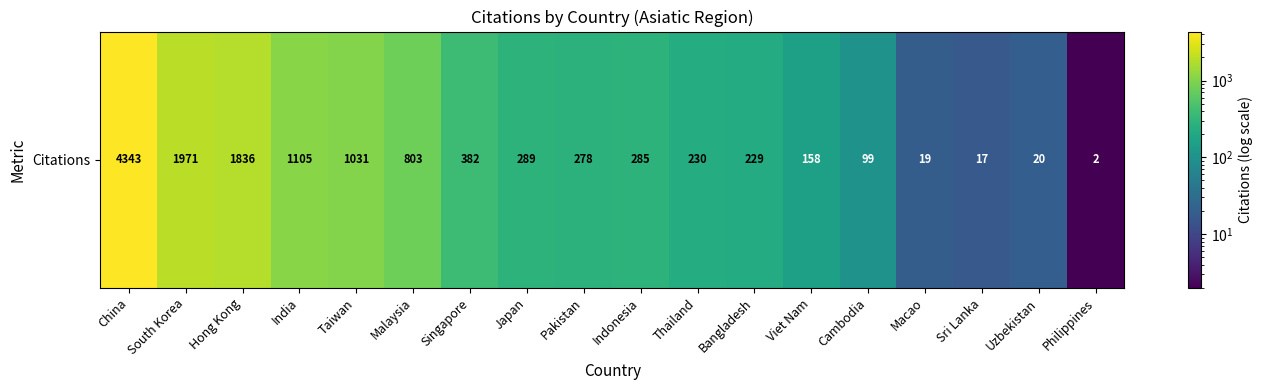

What is the difference between the values at South Korea and Indonesia?

1686